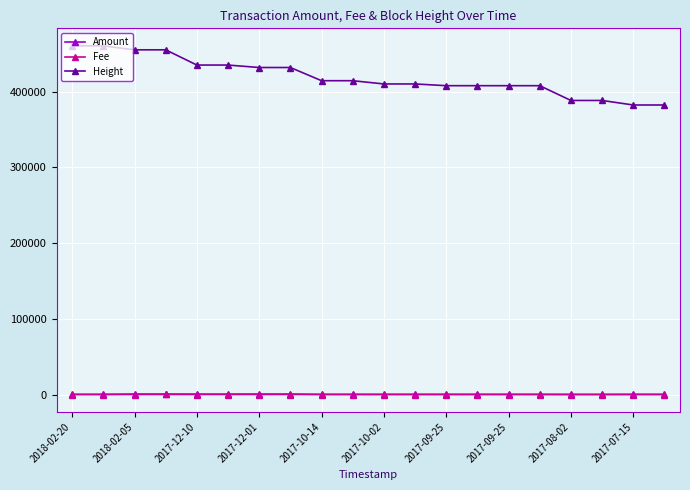

Which series has the largest range (max minus min)?

Height